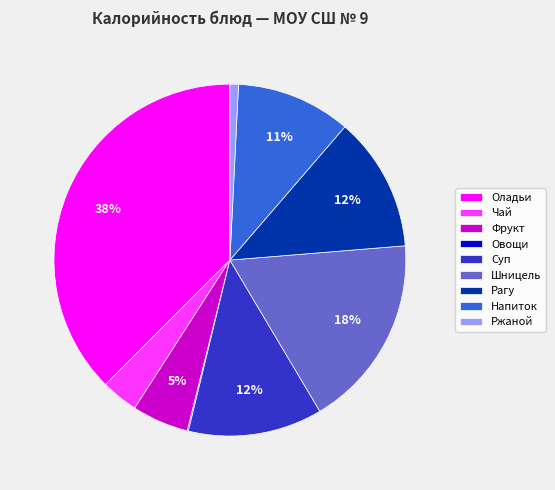

What percentage is the Суп slice, to the nearest percent?

12%